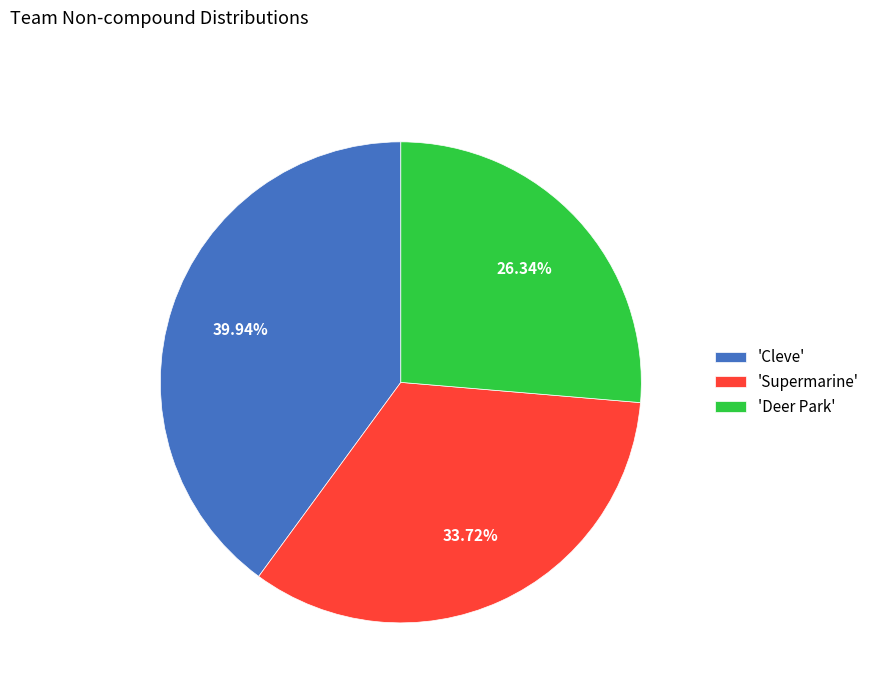

To the nearest percent, what is the average slice percentage?

33%